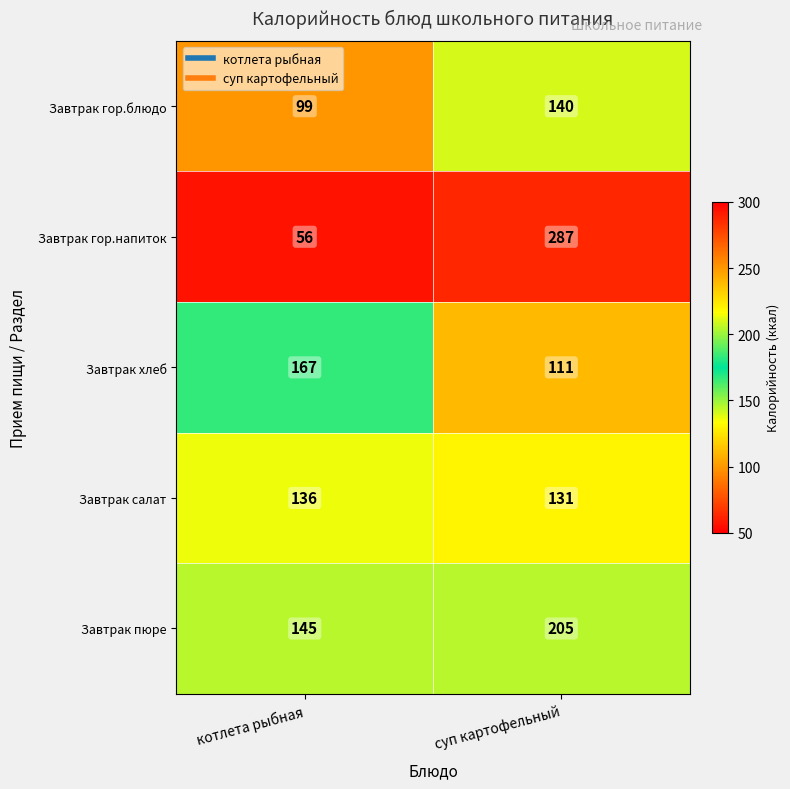

Where is Завтрак пюре nearest to the value 175?

котлета рыбная